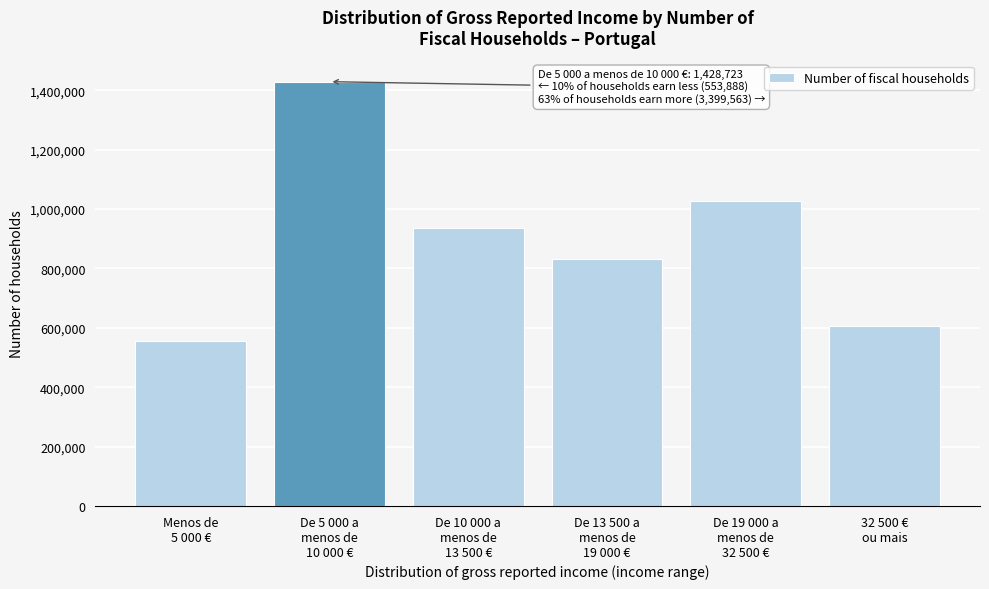

Reading left to right, list all the values displayed in this chart.

553888	1428723	935166	830643	1027017	606737